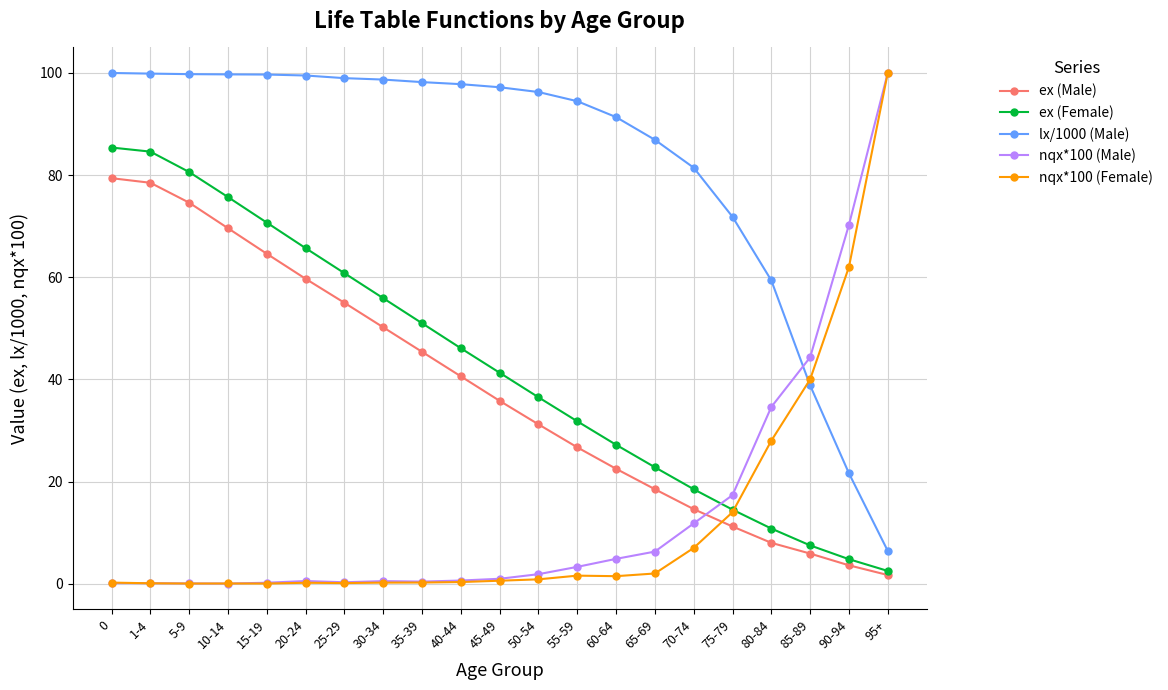

Is the value of lx/1000 (Male) at 15-19 greater than the value of ex (Female) at 30-34?

Yes